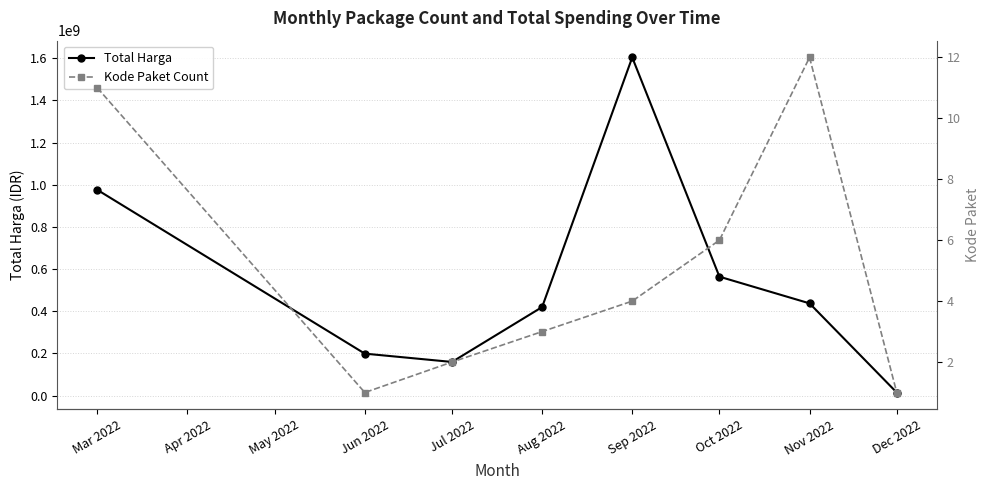

What is the label of the 1st point from the left?

Mar 2022